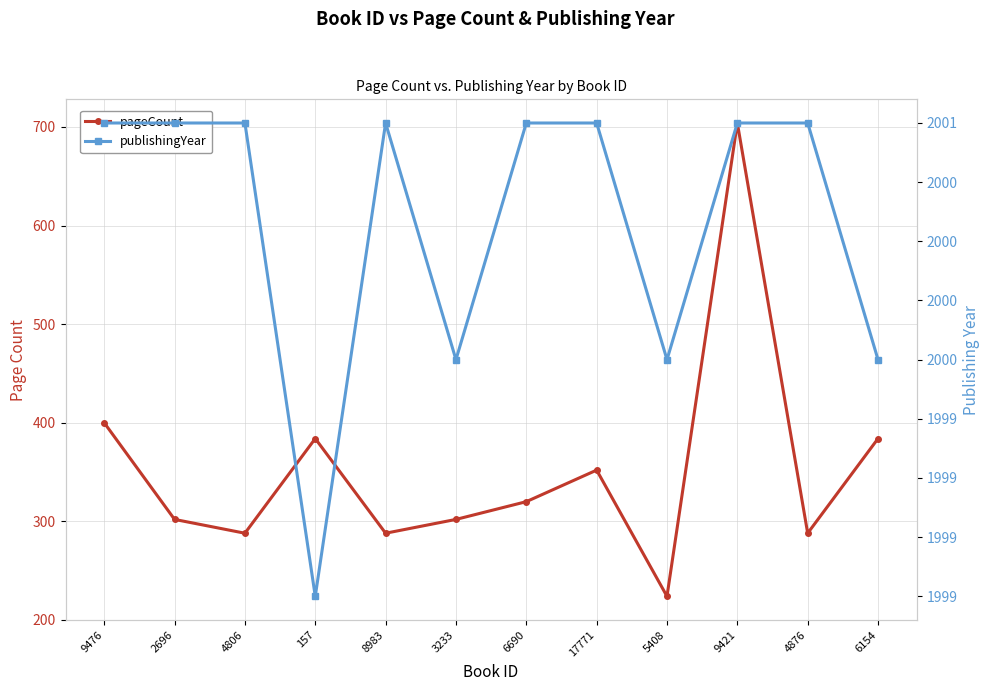

List the series in order of their overall mean, highest first.

publishingYear, pageCount